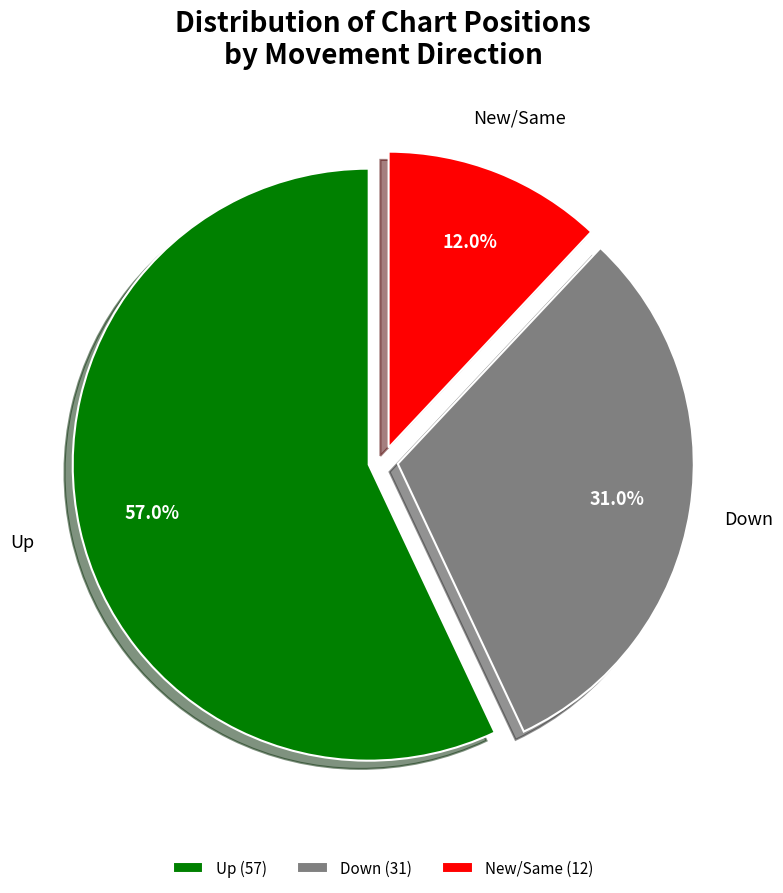

Which has a higher value, Down or Up?

Up